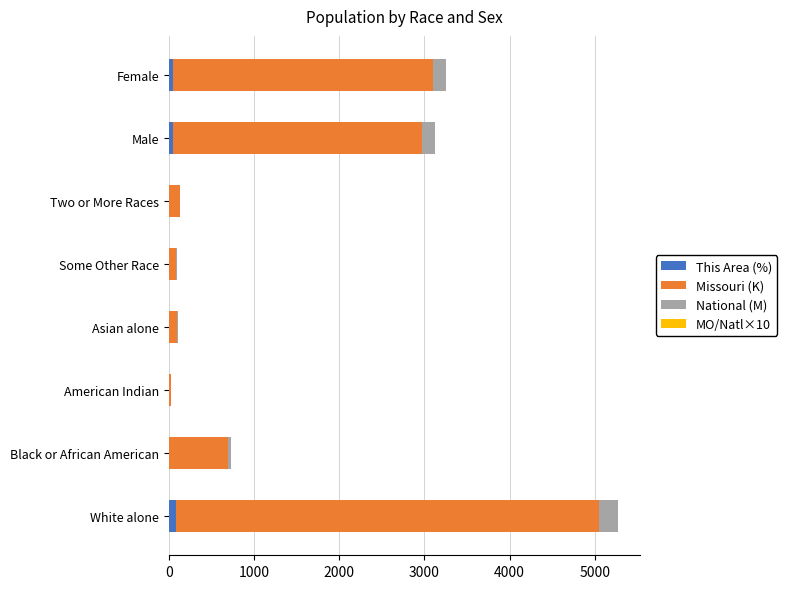

At which category is the sum across all series the highest?

White alone